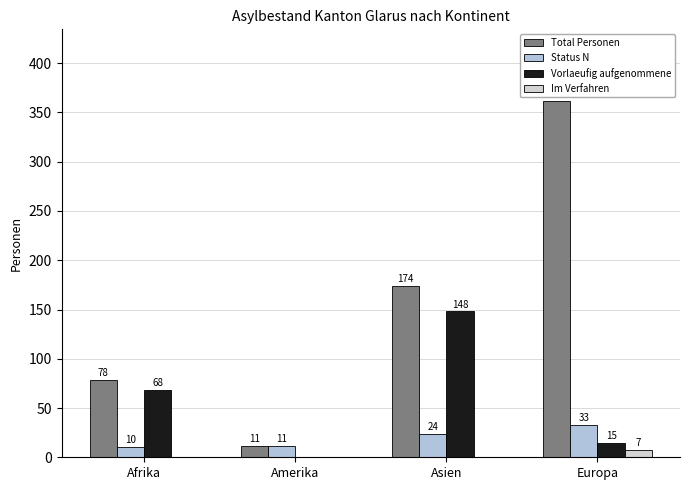

Reading right to left, transcribe all the data shown in this chart.

Total Personen: 362	174	11	78
Status N: 33	24	11	10
Vorlaeufig aufgenommene: 15	148	0	68
Im Verfahren: 7	0	0	0